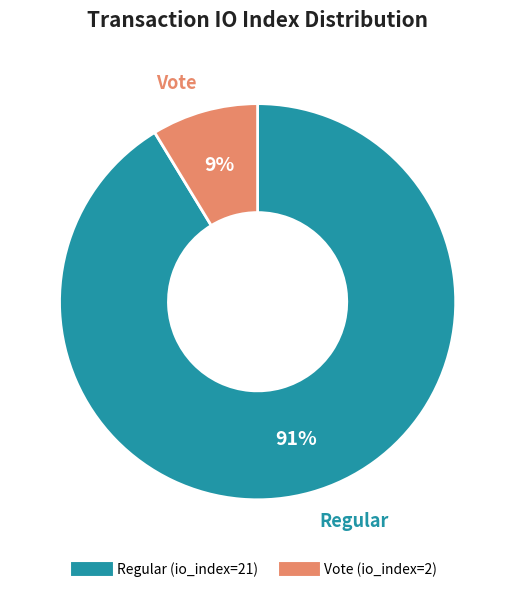

Rank the categories by value from lowest to highest.

Vote (io_index=2), Regular (io_index=21)